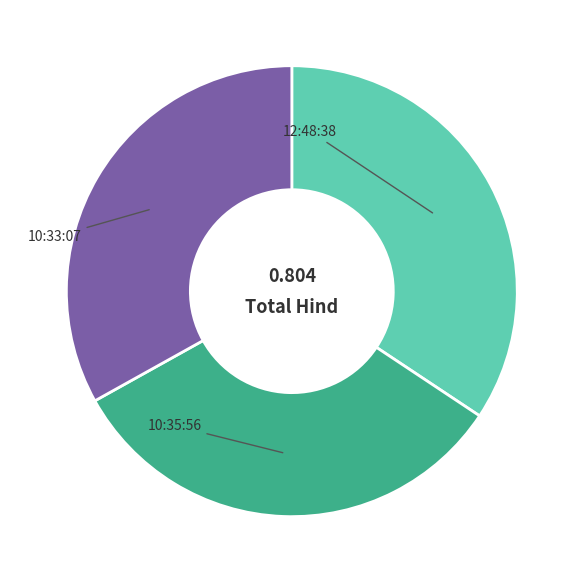

To the nearest percent, what is the combined percentage of 10:33:07 and 12:48:38?

67%